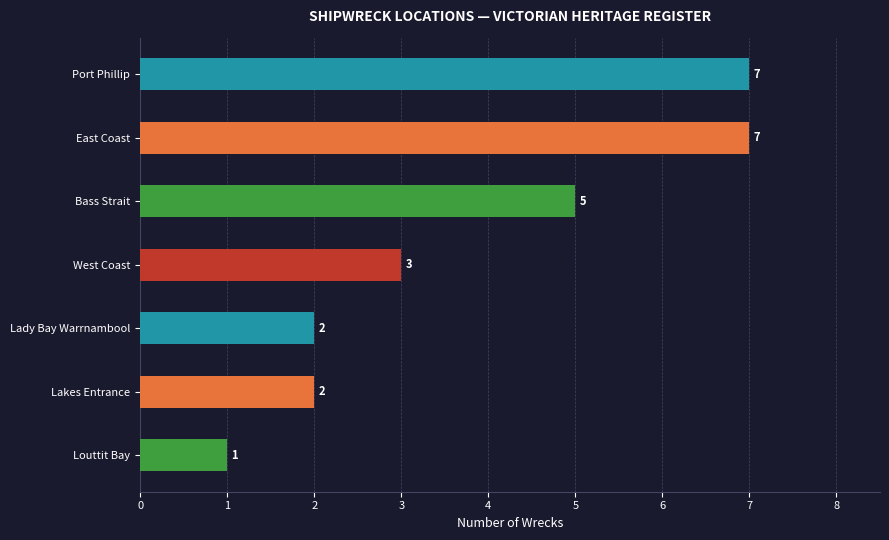

Reading top to bottom, extract all data points from this chart.

7	7	5	3	2	2	1